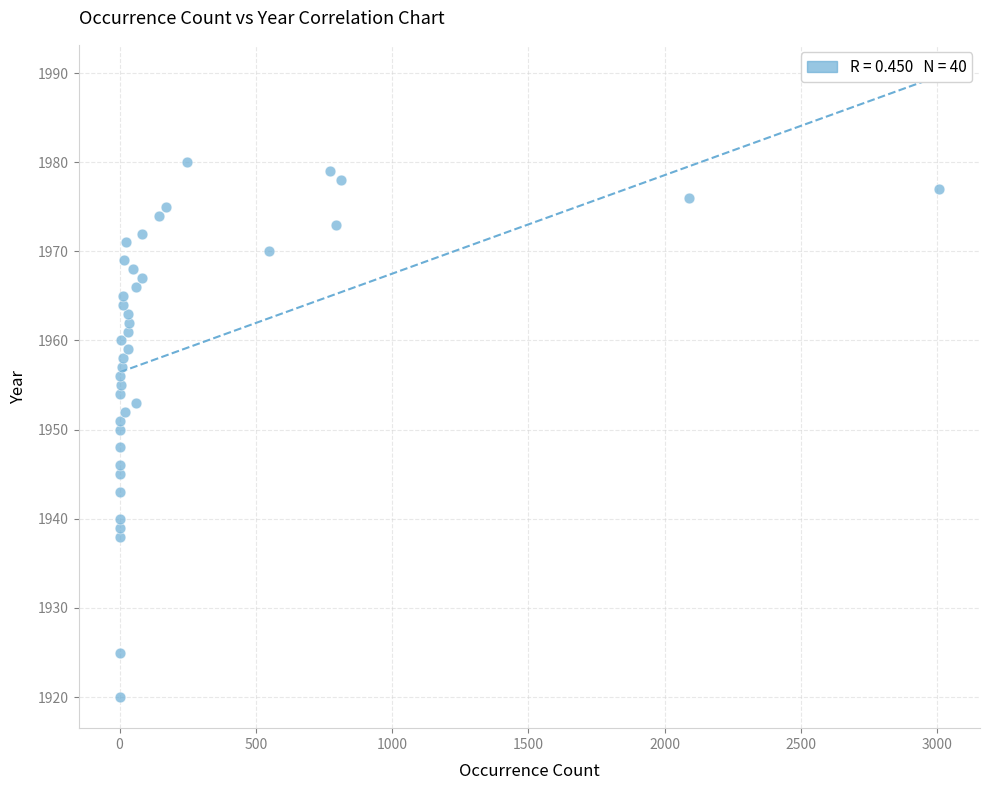

What is the range of Y values (max minus min)?

60